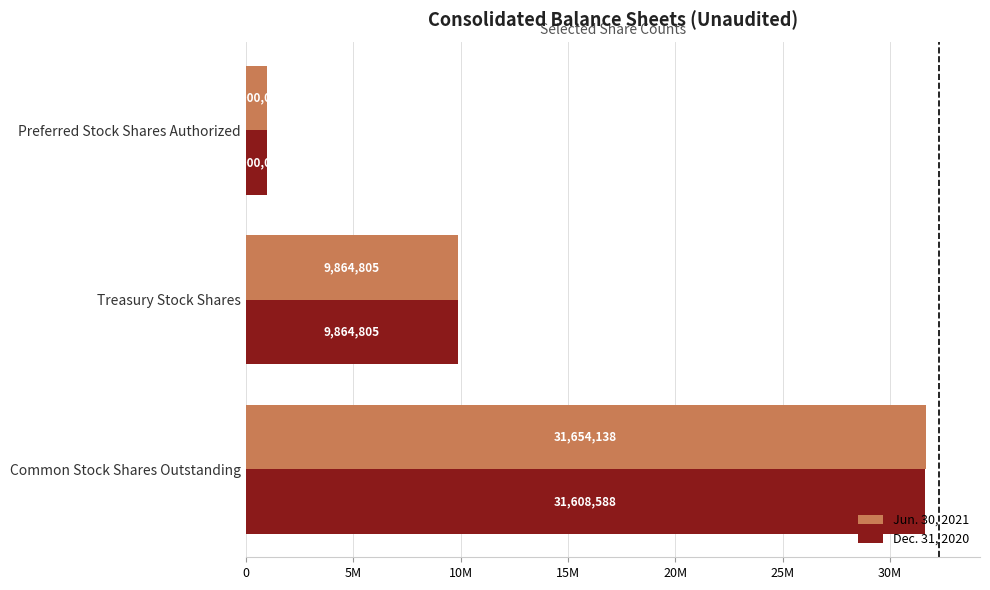

Which series has the largest total across all categories?

Jun. 30, 2021